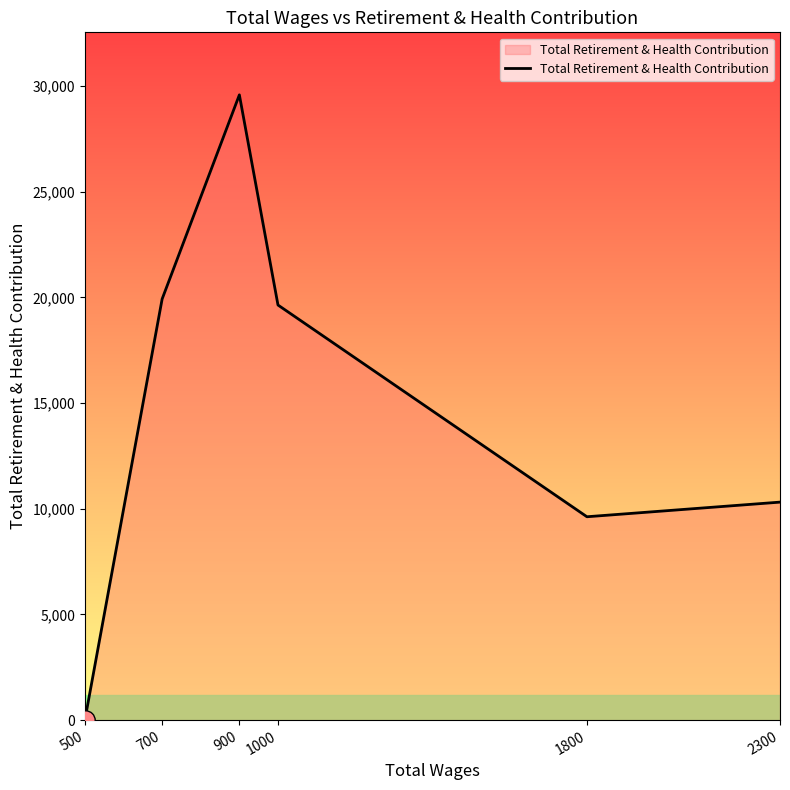

Which has a higher value, 2300 or 900?

900